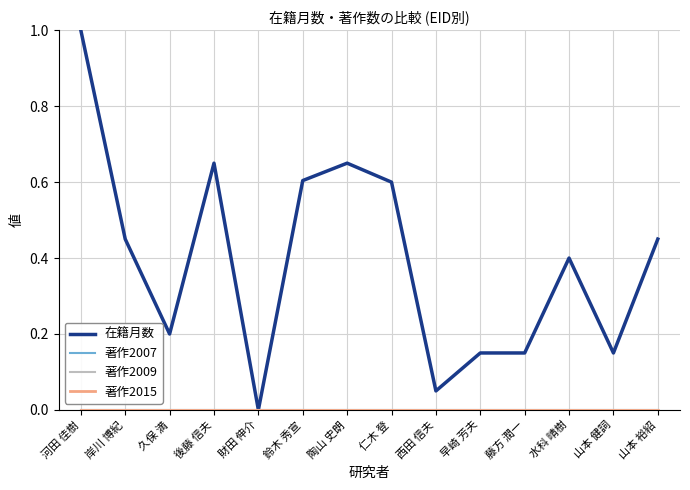

Is this an area chart (filled region under the line)?

No